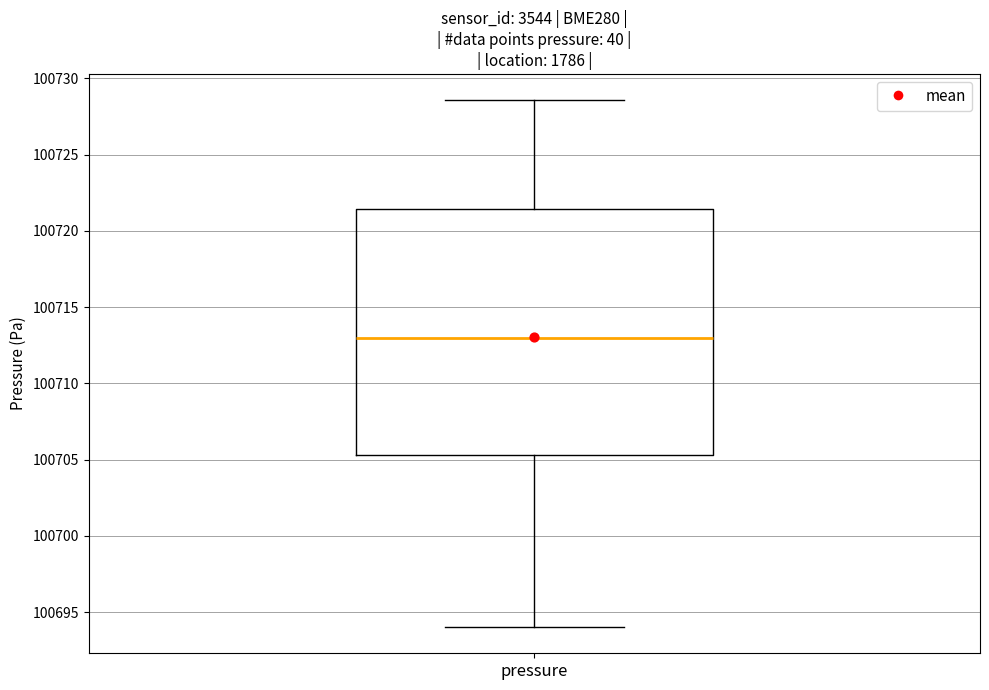

Transcribe this box plot: give where the median line is, the range the box spans, and where the two whiskers end, as read against the y-axis. The values are not printed on the chart, so give them approximately, as read against the axis.

median 100713.0, box 100705.5 to 100721.5, whiskers 100694.0 to 100728.5